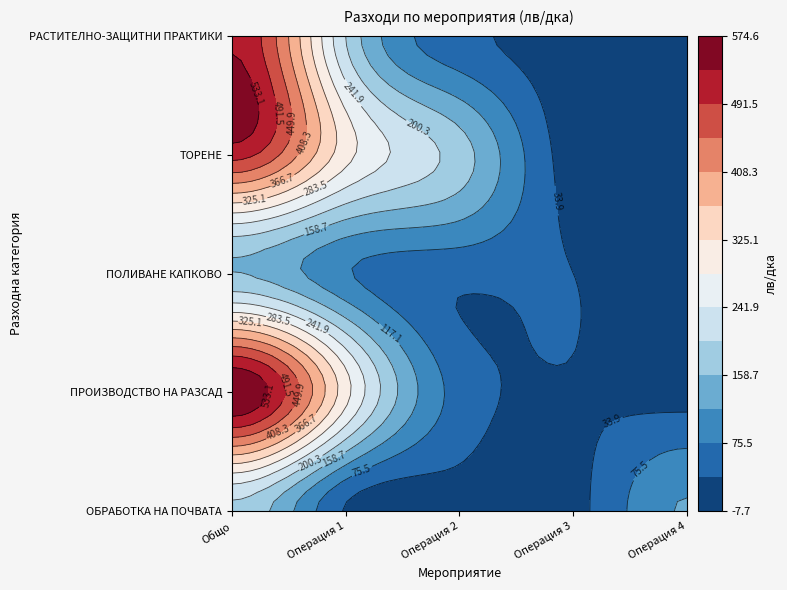

What is the spread (max minus min) of values at 0?

416.3